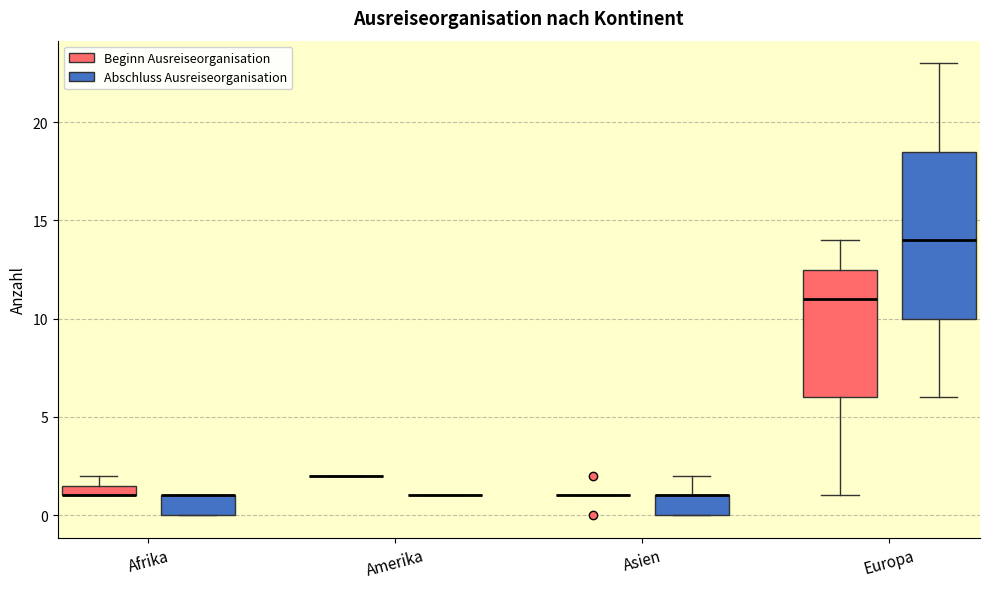

Comparing the boxes themselves (not the whiskers), which one is the tallest?

Europa (Abschluss Ausreiseorganisation)